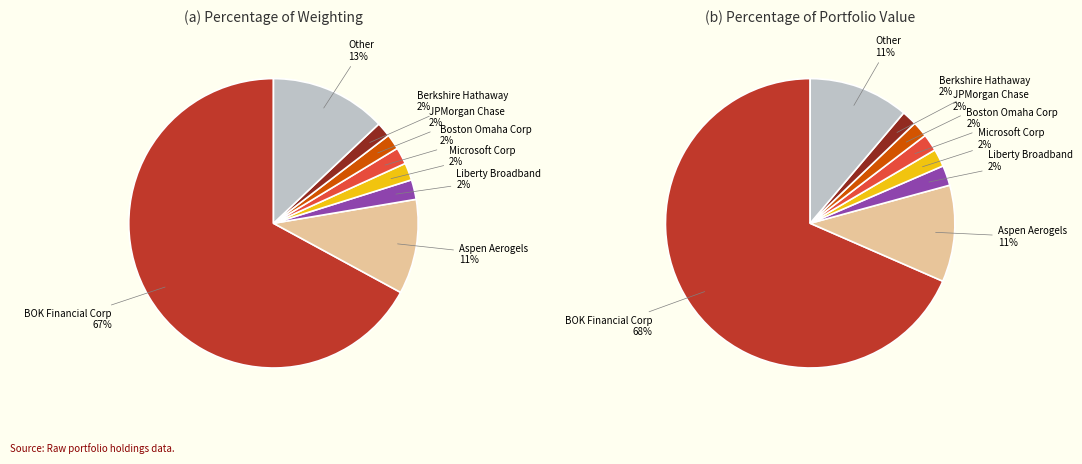

Does values_a account for over 50% of the chart?

Yes